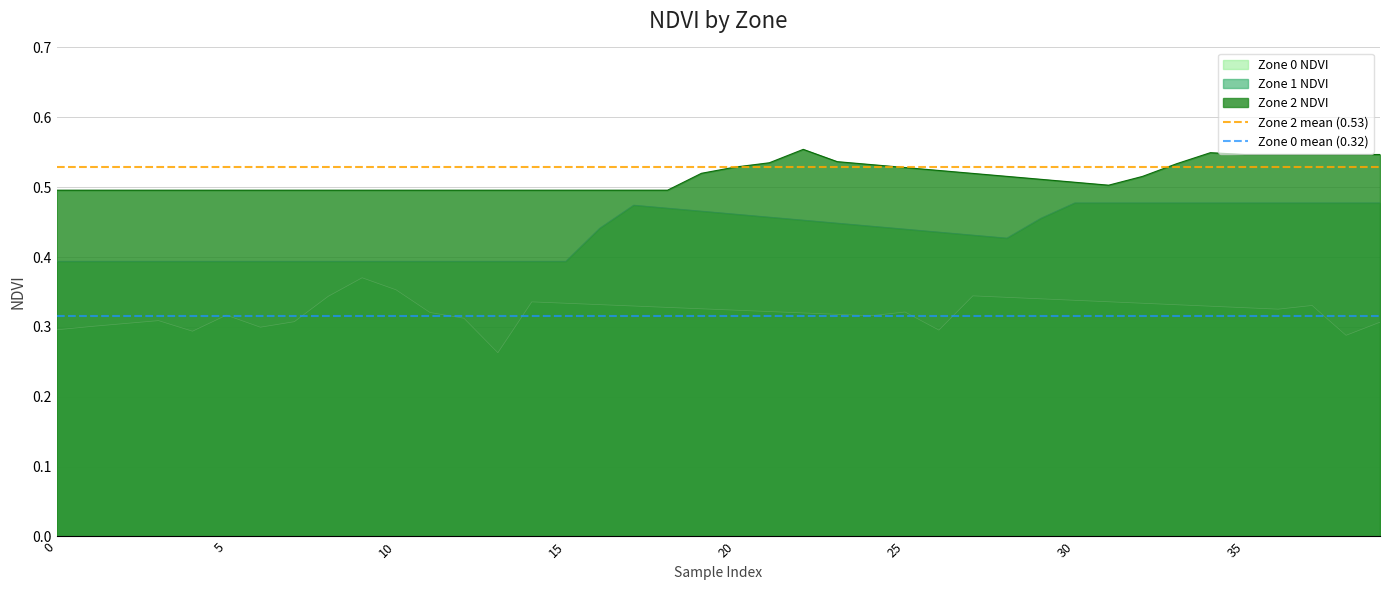

True or false: Zone 2 mean (0.53) has a value of 0.2 at 0.

False